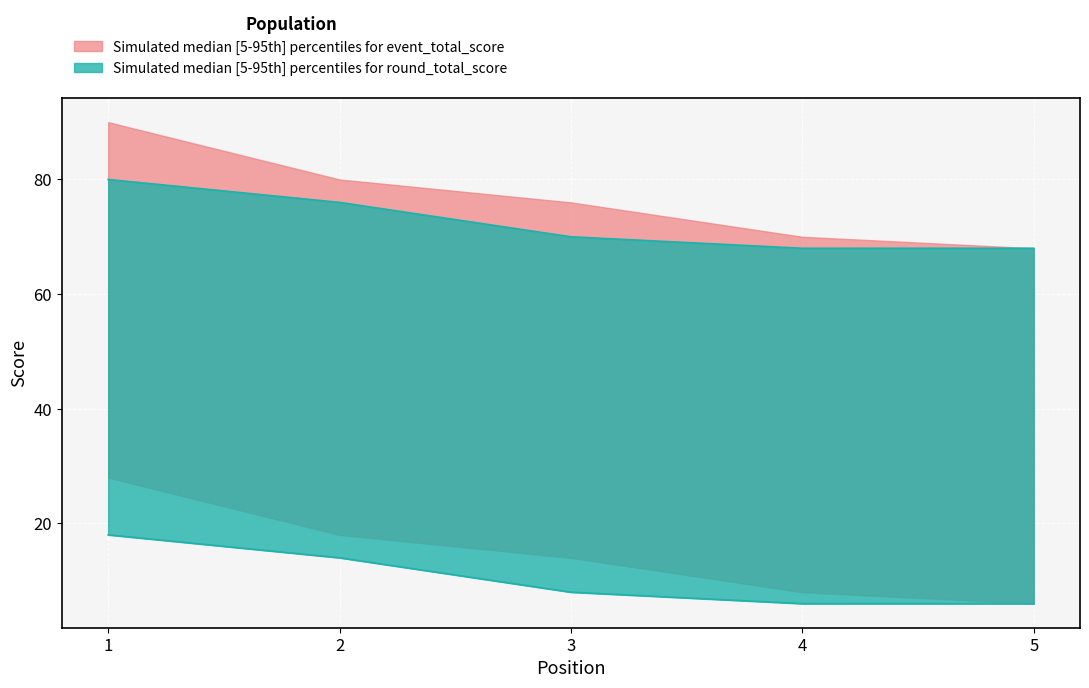

True or false: event_total_score has more than 1 interior local peaks.

False